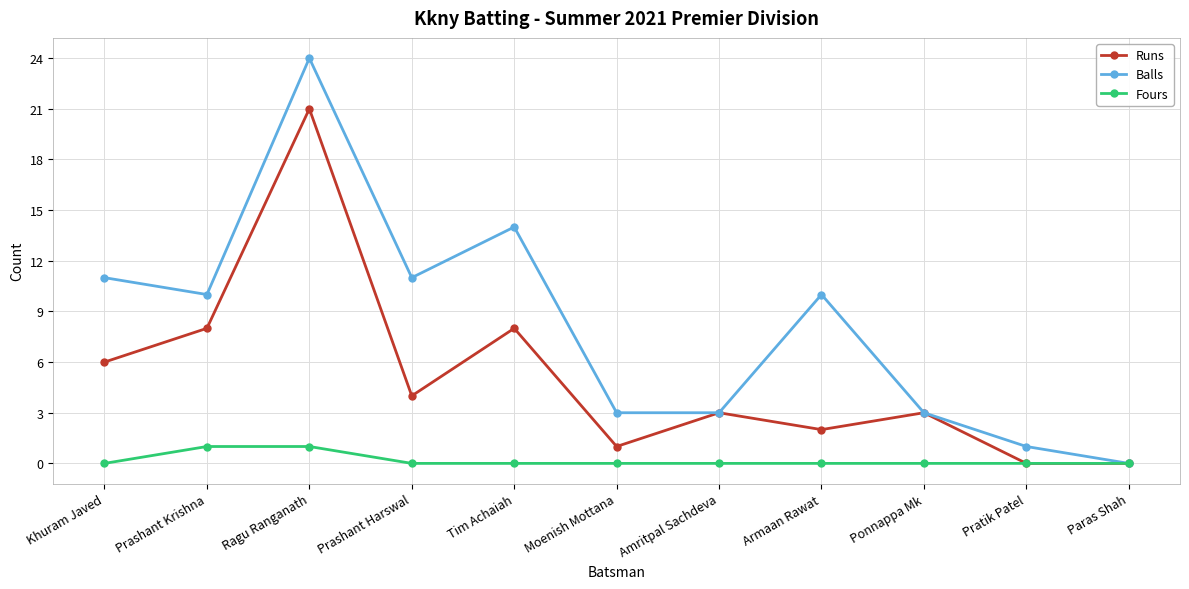

Reading right to left, extract all data points from this chart.

Runs: 0	0	3	2	3	1	8	4	21	8	6
Balls: 0	1	3	10	3	3	14	11	24	10	11
Fours: 0	0	0	0	0	0	0	0	1	1	0